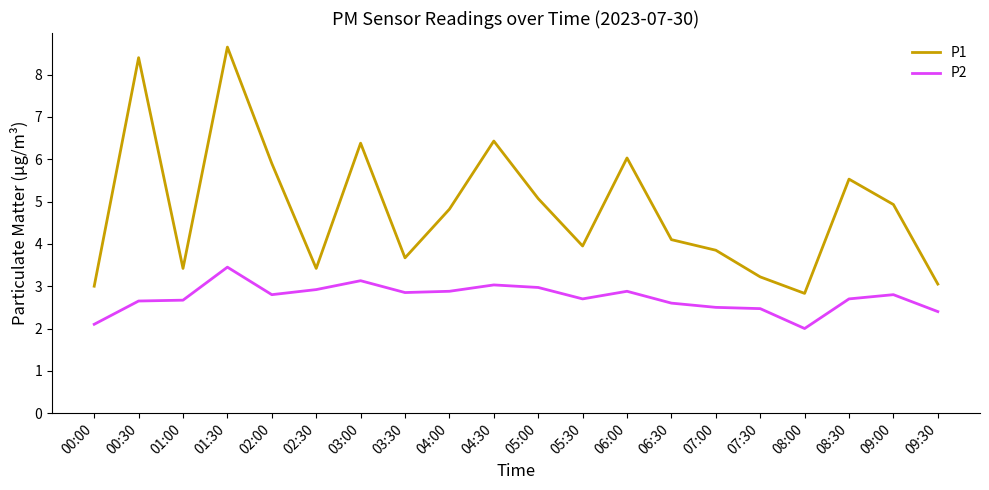

Is the value of P2 at 06:30 greater than the value of P1 at 05:00?

No